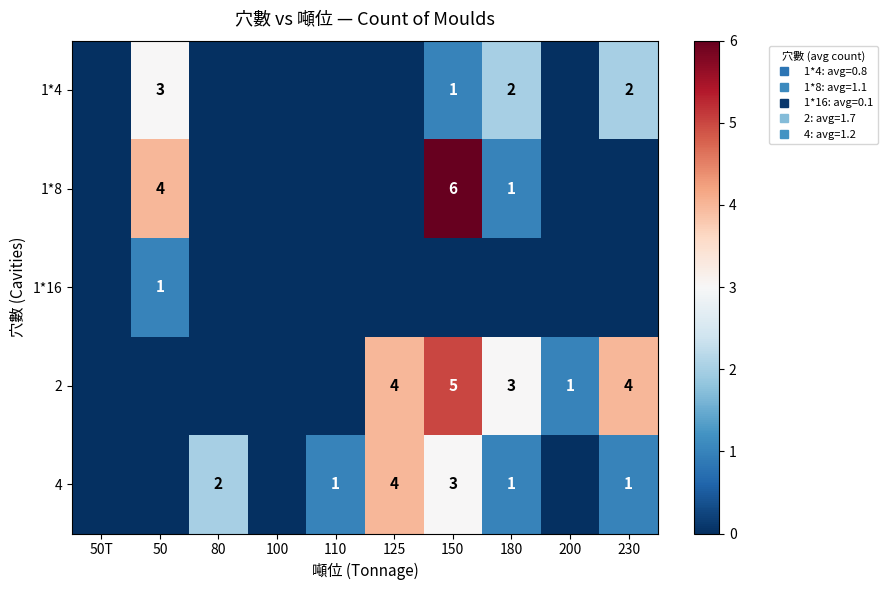

At which label does 2 reach its minimum?

50T